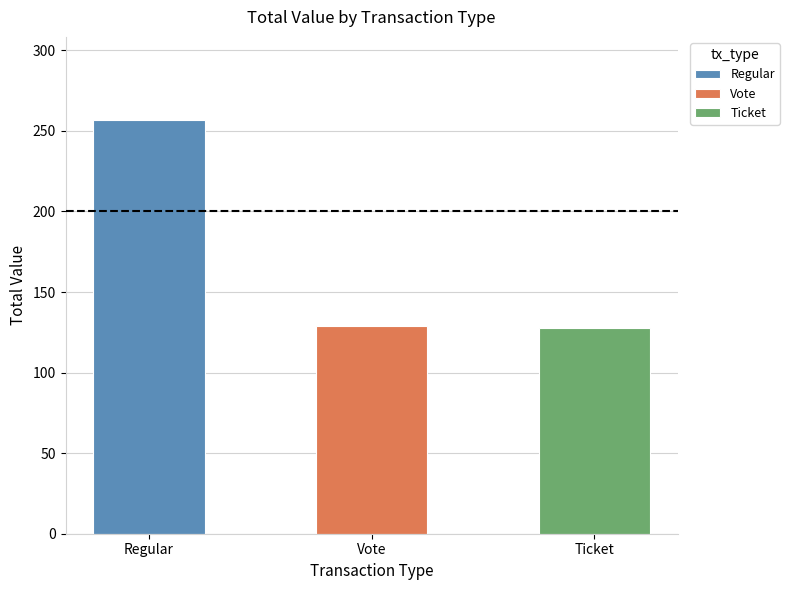

Is it true that the value at Vote is 178.5?

False